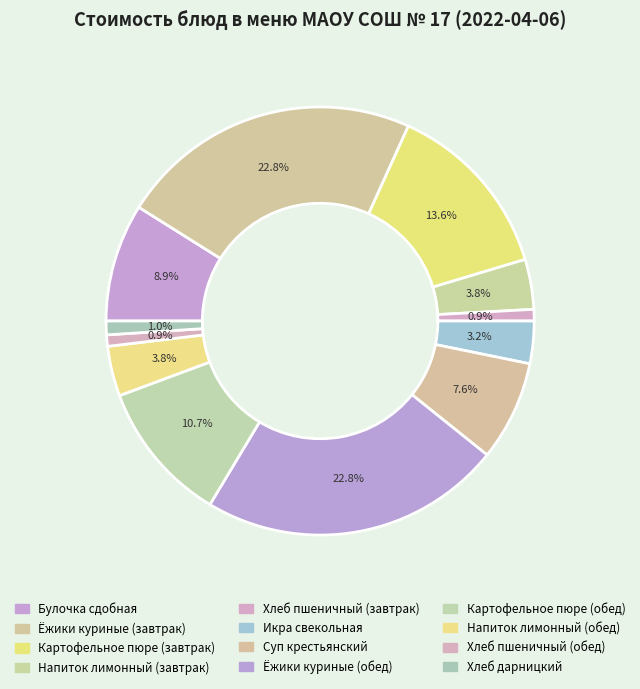

Count the number of slices in the pie.

12